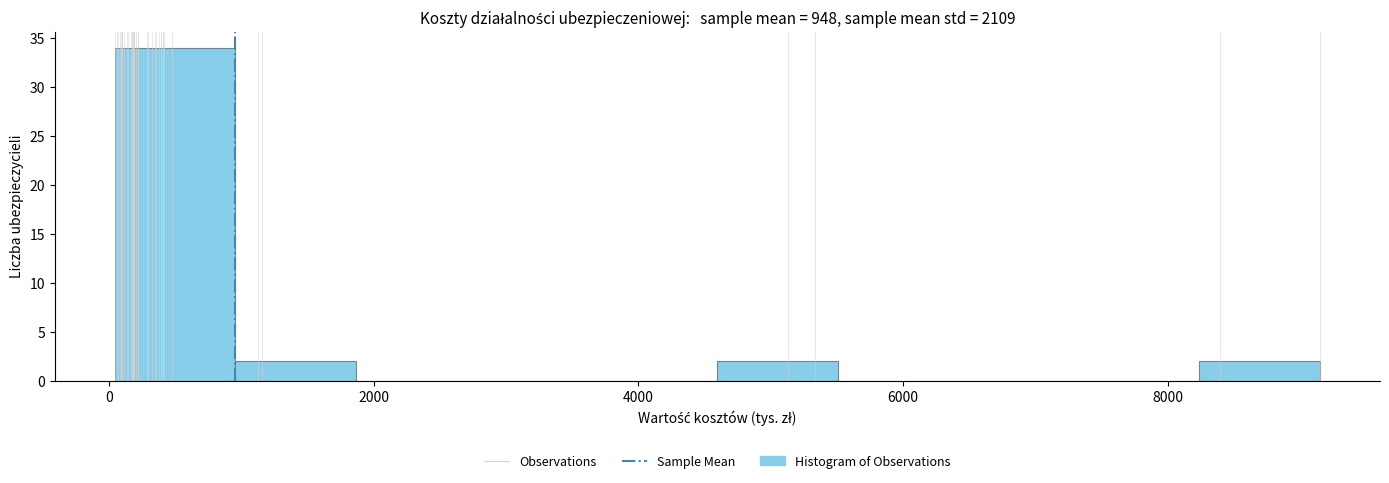

Reading left to right, list every bar in this chart as the range it spans on the x-axis followed by its height. Neither the bar edges nor the heights are printed on the chart, so give them approximately, as read against the axes.

0 to 1000: 34
1000 to 1800: 2
1800 to 2800: 0
2800 to 3600: 0
3600 to 4600: 0
4600 to 5600: 2
5600 to 6400: 0
6400 to 7400: 0
7400 to 8200: 0
8200 to 9200: 2